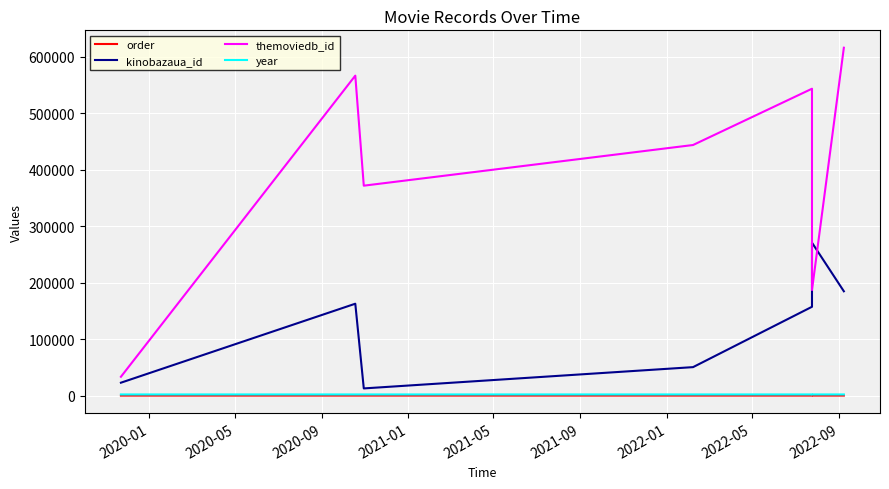

Reading left to right, transcribe all the data shown in this chart.

order: 1	2	3	4	5	6	7
kinobazaua_id: 22795	162581	12678	50343	157161	270606	184586
themoviedb_id: 33302	566213	371492	443463	543084	186845	615643
year: 2001	2019	2015	2018	2018	2012	2020